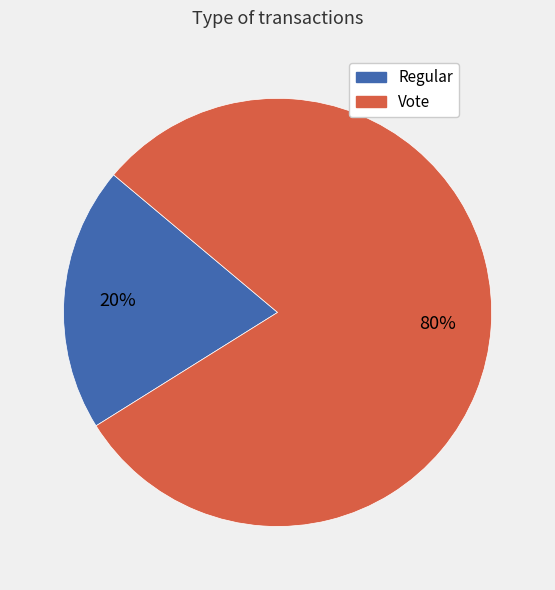

Do Vote and Regular together represent more than half of the pie?

Yes